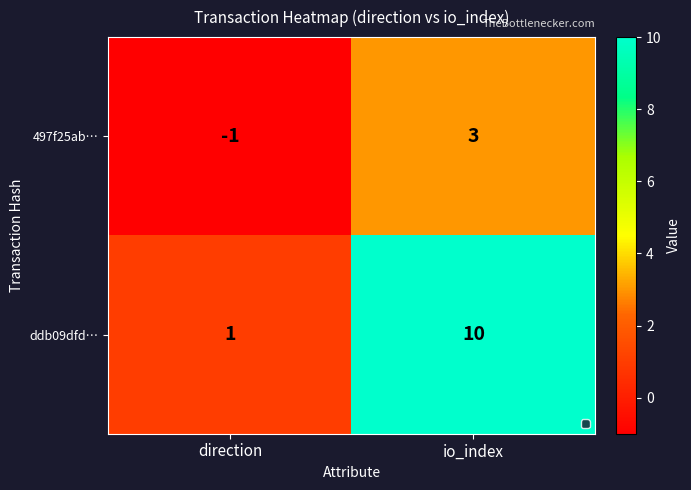

At how many categories does at least one series exceed 7?

1